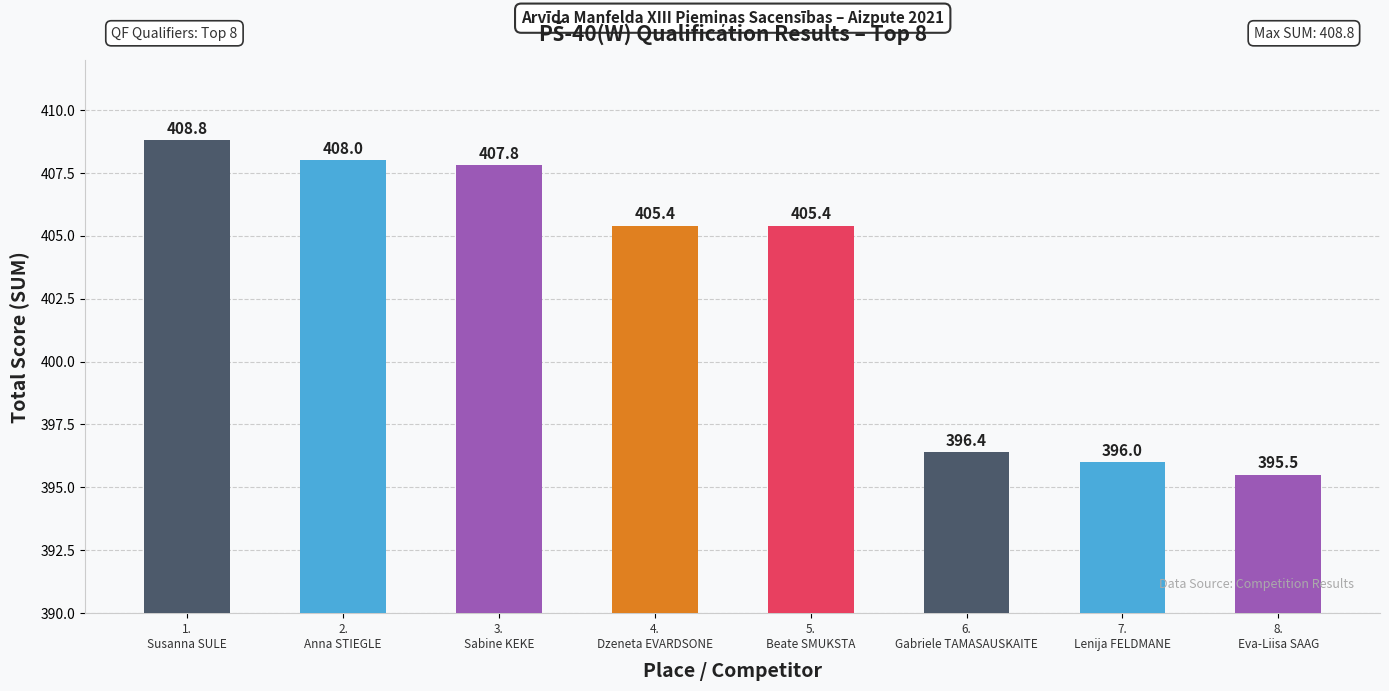

Is it true that the value at 2.
Anna STIEGLE is 544.0?

False